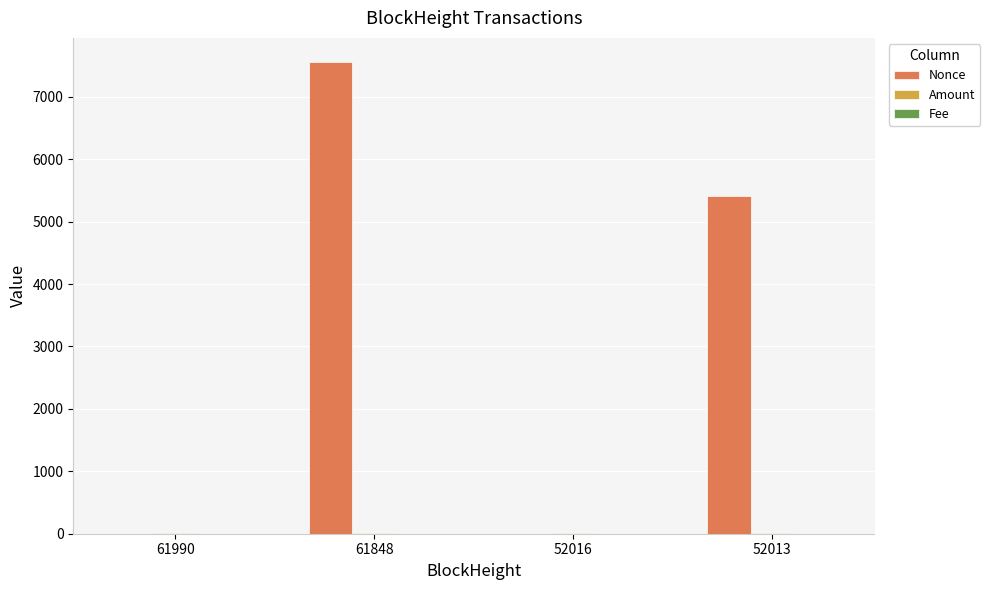

What is the maximum value shown in the chart?

7566.0